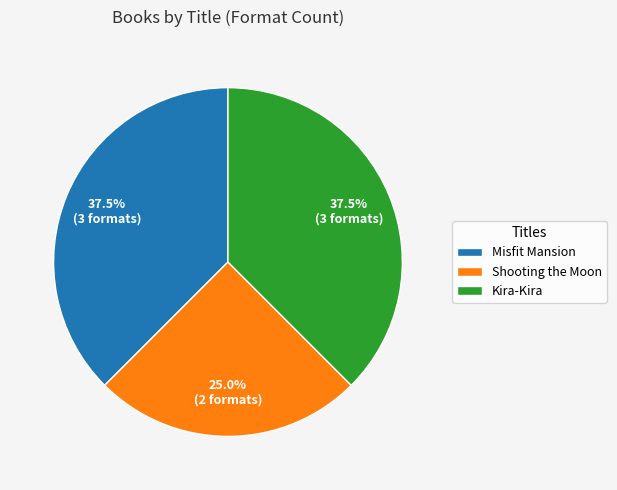

Which has a higher value, Misfit Mansion or Shooting the Moon?

Misfit Mansion